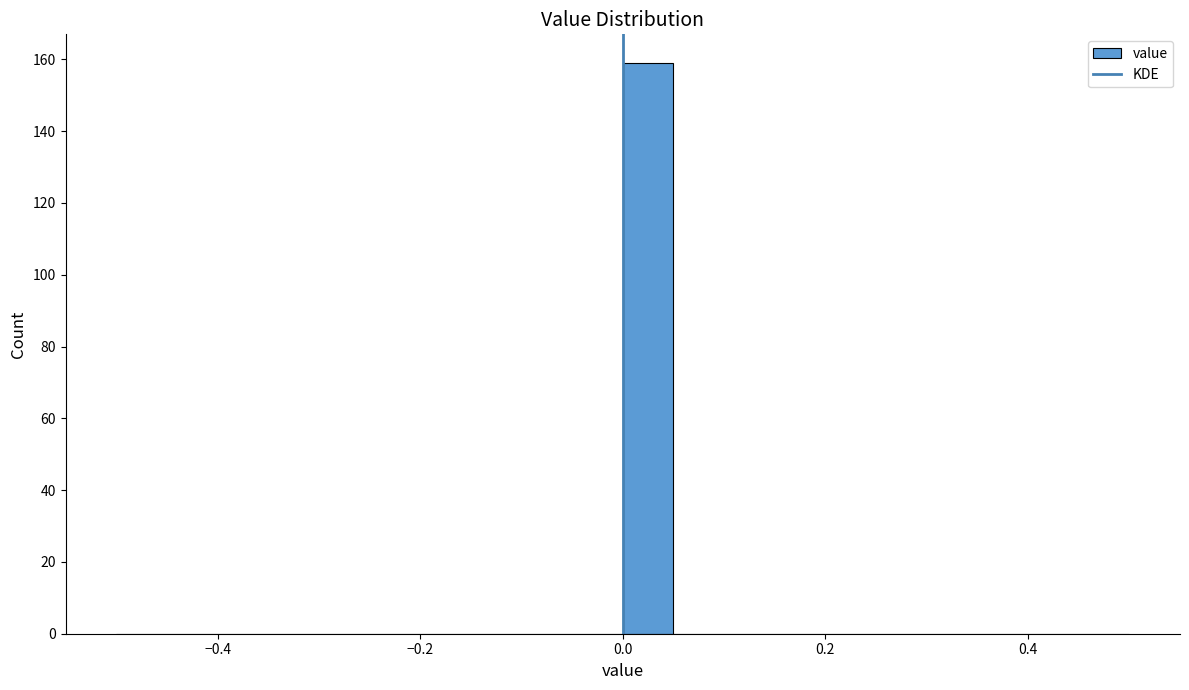

Around what value on the x-axis is the tallest bar? Give the approximate position of its centre, as read against the axis.

0.02